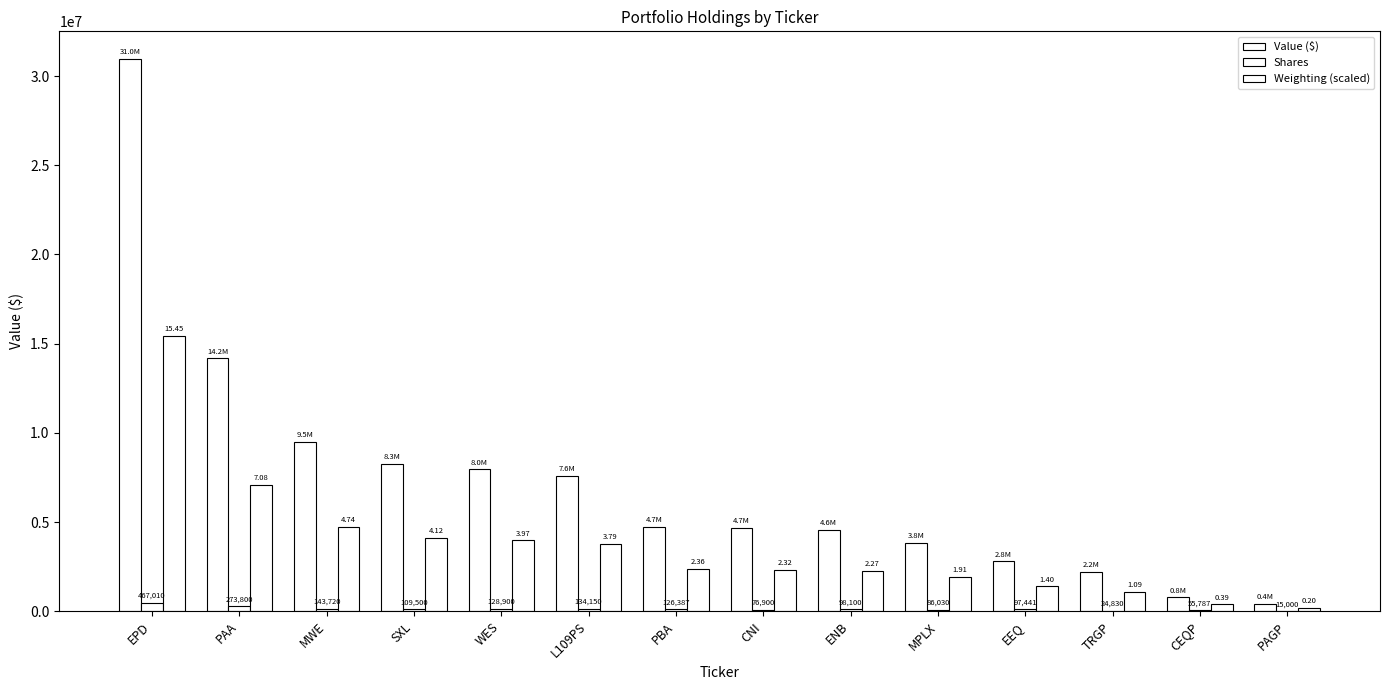

What is the label of the 13th bar from the left?

CEQP